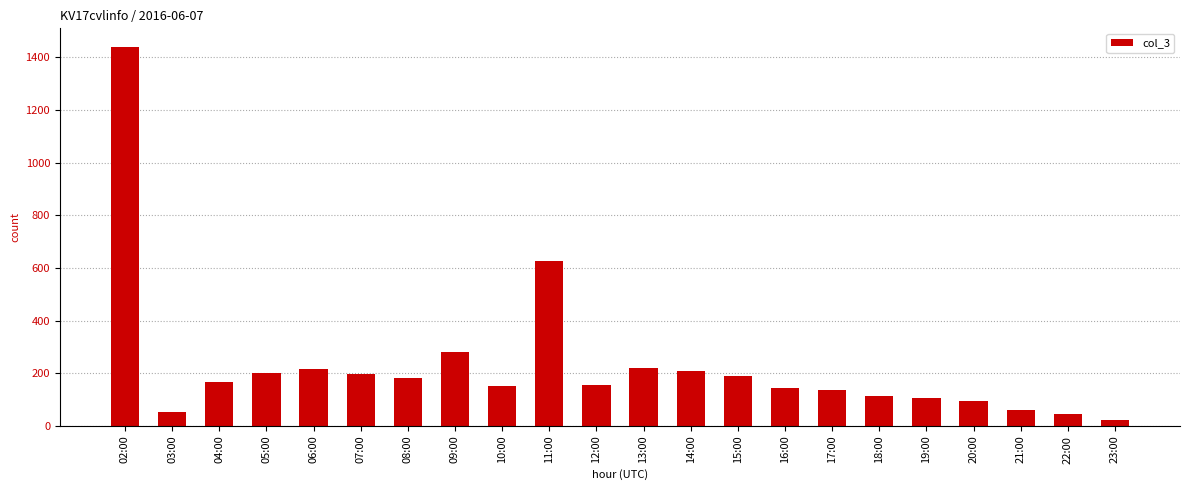

What is the difference between the maximum and minimum values?

1416